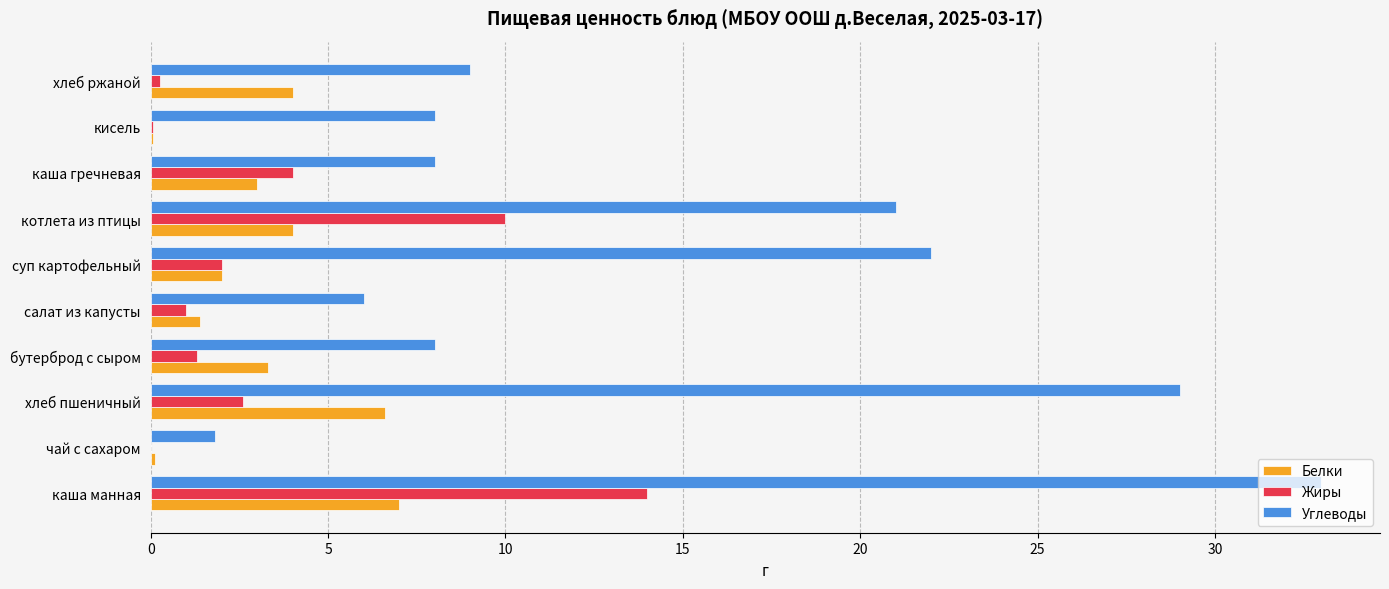

Is the value of Углеводы at котлета из птицы greater than the value of Жиры at суп картофельный?

Yes